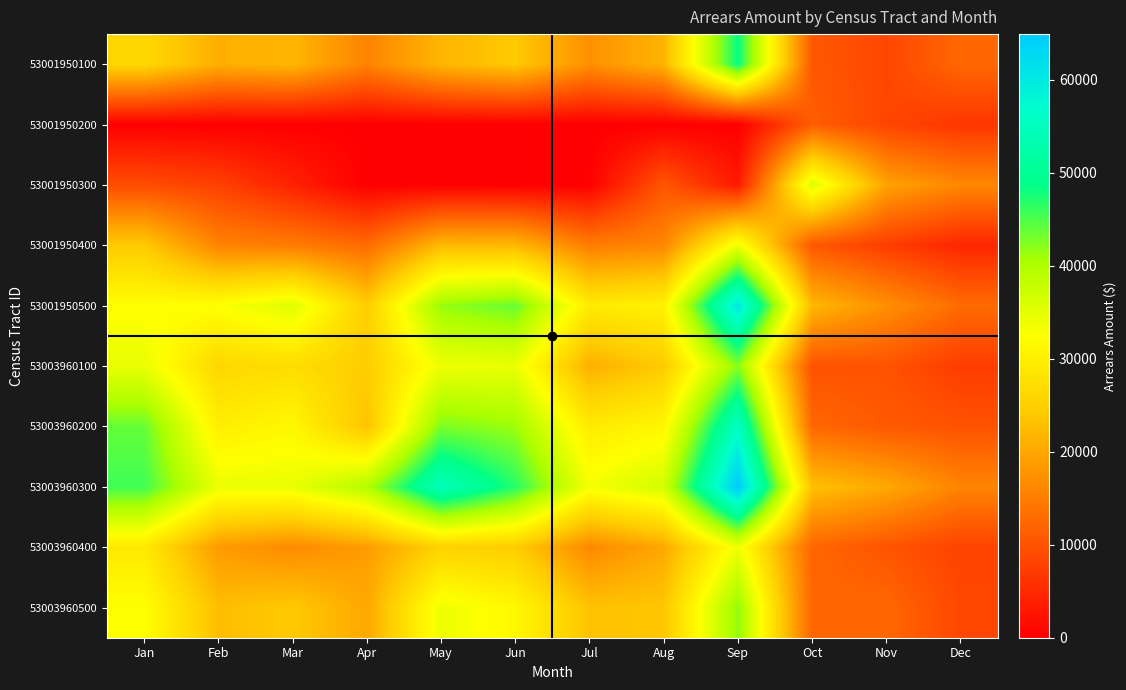

What is the total value across all series at Dec?

102489.6